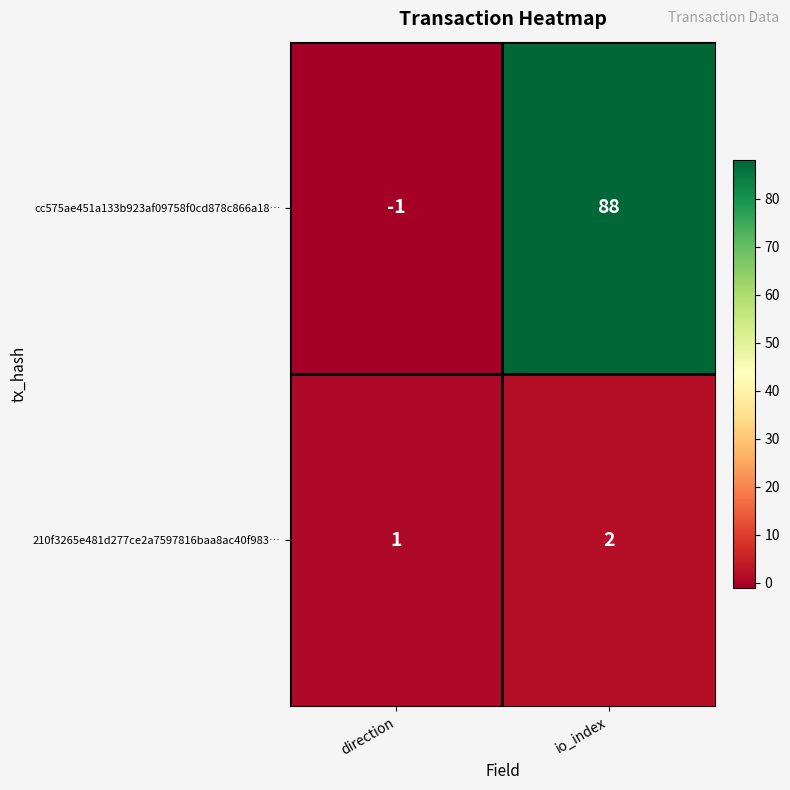

Reading left to right, list all the values displayed in this chart.

cc575ae451a133b923af09758f0cd878c866a18…: -1	88
210f3265e481d277ce2a7597816baa8ac40f983…: 1	2